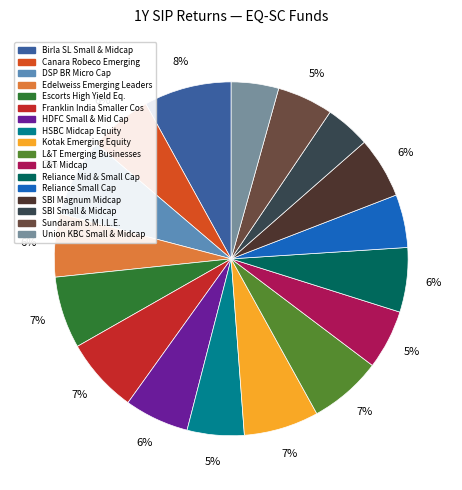

To the nearest percent, what is the difference between the largest and smallest slice percentages?

4%